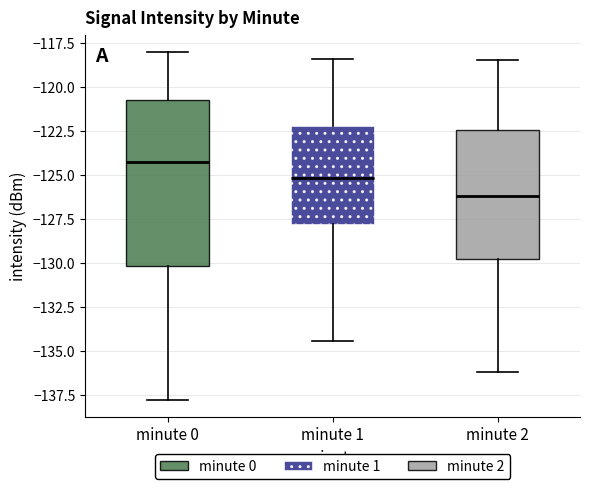

Which box has the highest median line?

minute 0